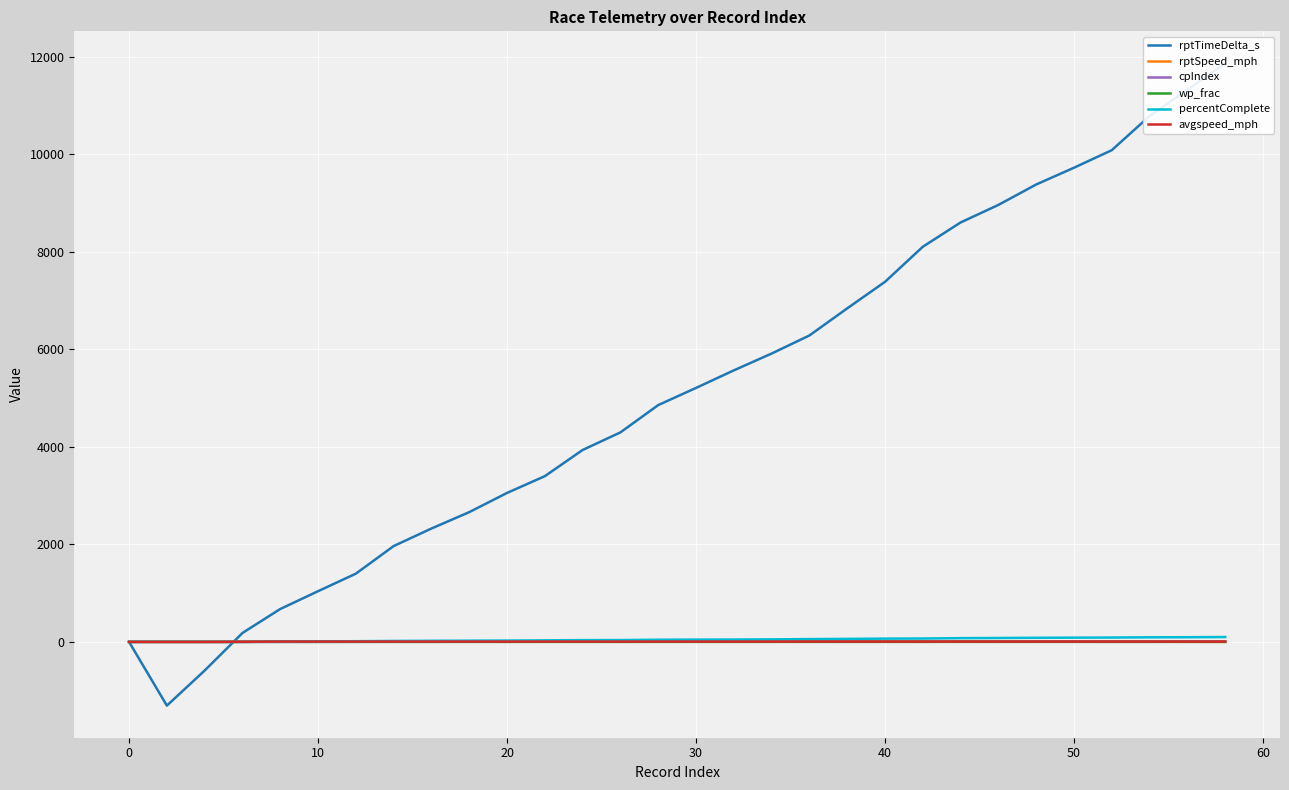

The value of rptSpeed_mph at 0 is 0.0. True or false?

True